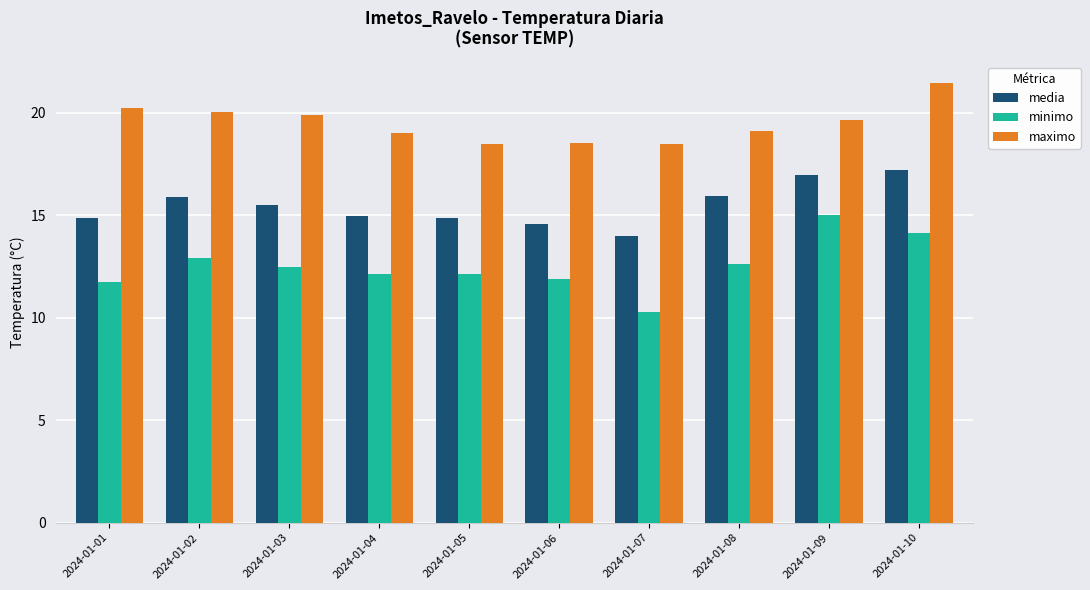

What is the approximate value of maximo at 2024-01-02?

20.1